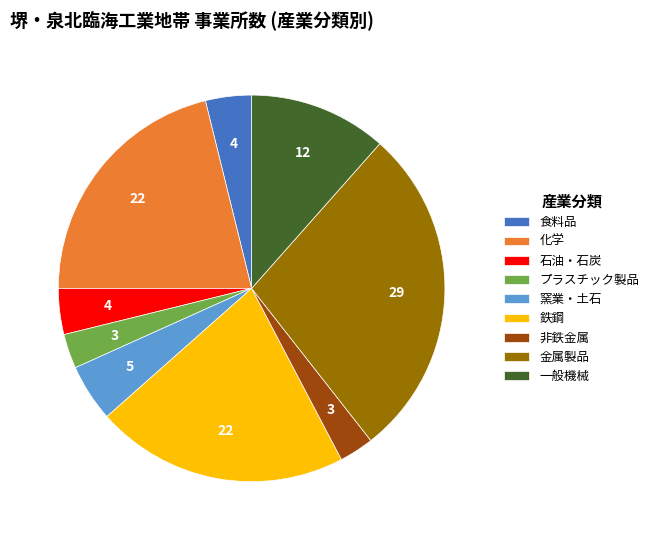

Is 化学 the majority of the pie?

No